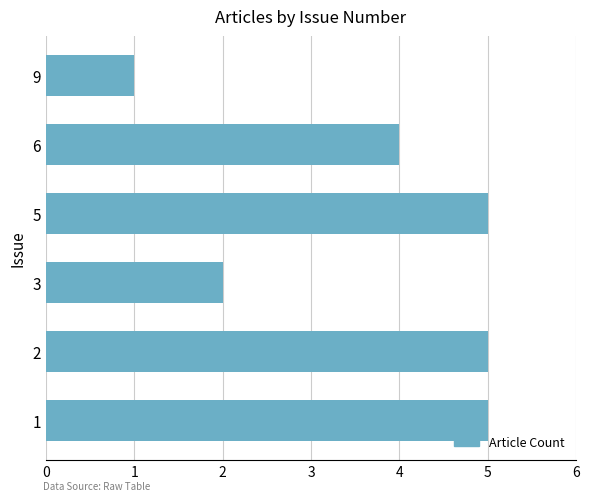

True or false: the data shows 0 at 5.

False